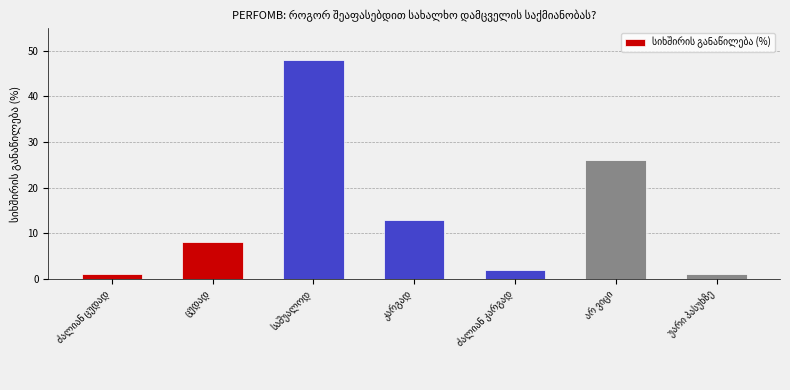

What is the sum of all values?

99